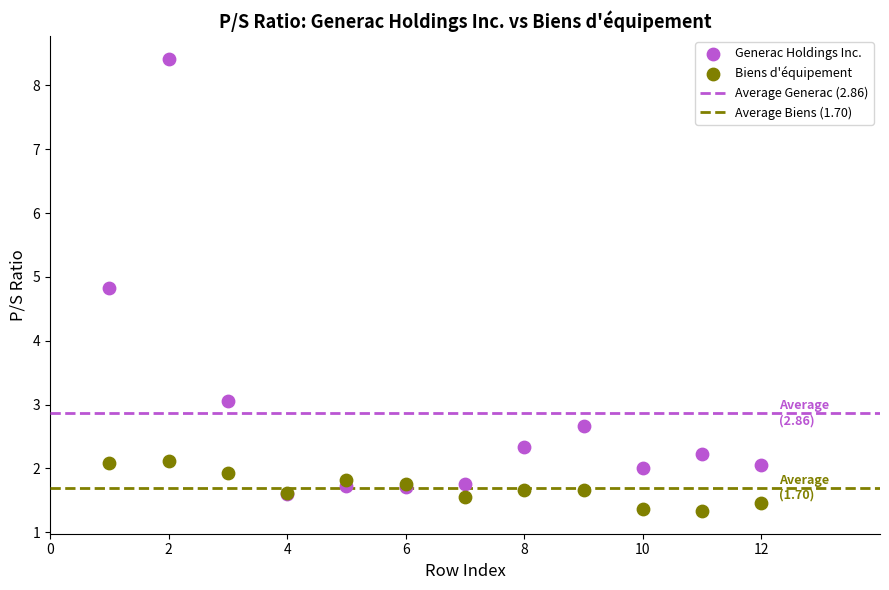

In the Generac Holdings Inc. series, what Y value is closest to 5?

4.8